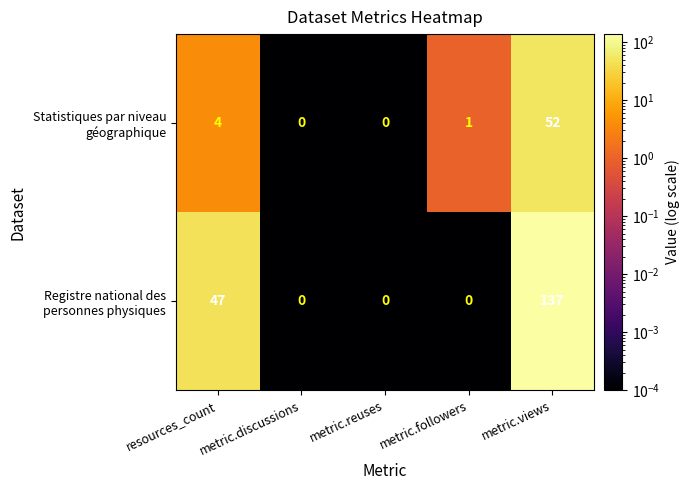

At which category is the sum across all series the highest?

metric.views